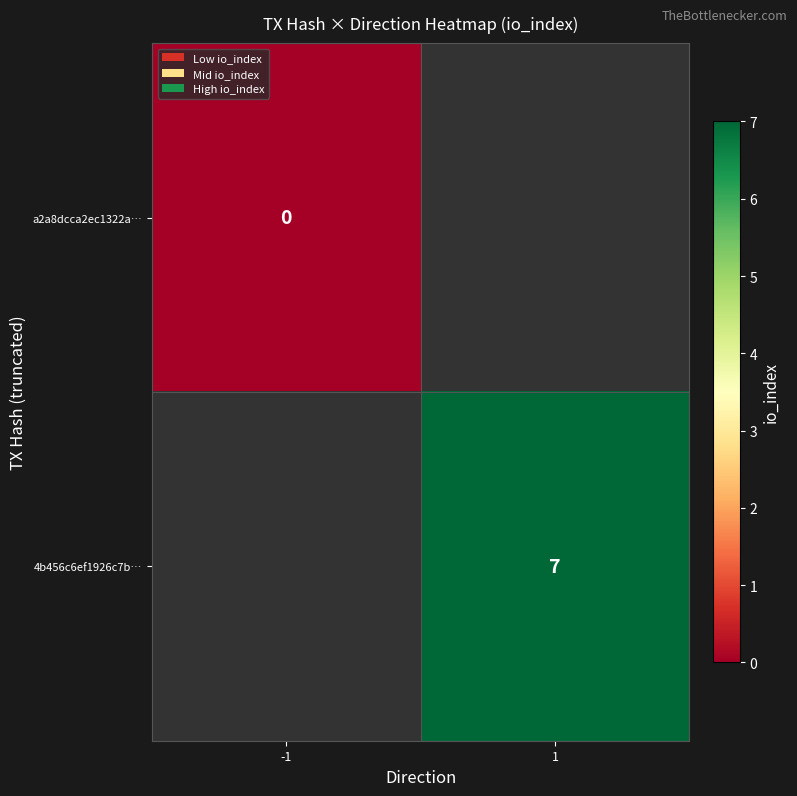

How many data points does each series have?

2